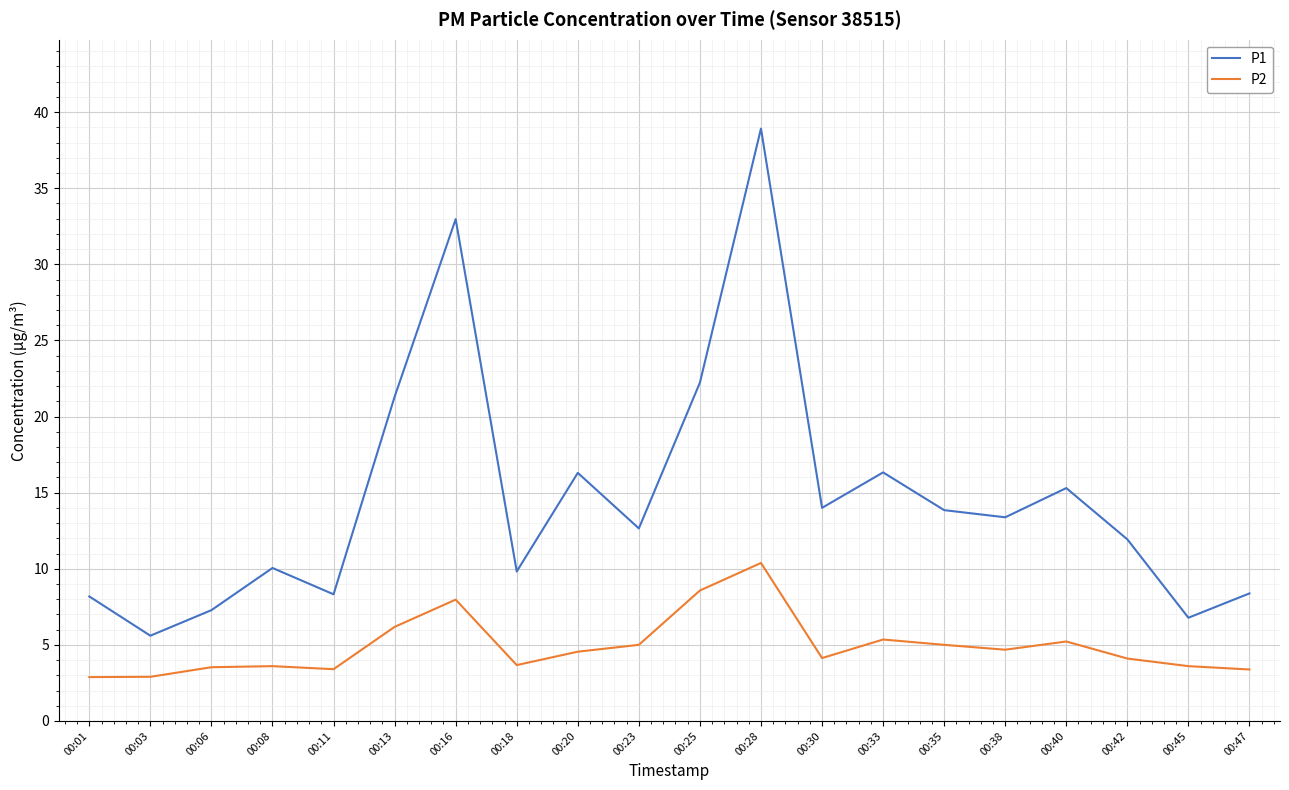

What is the difference between the second highest and second lowest values in the P2 series?

5.7